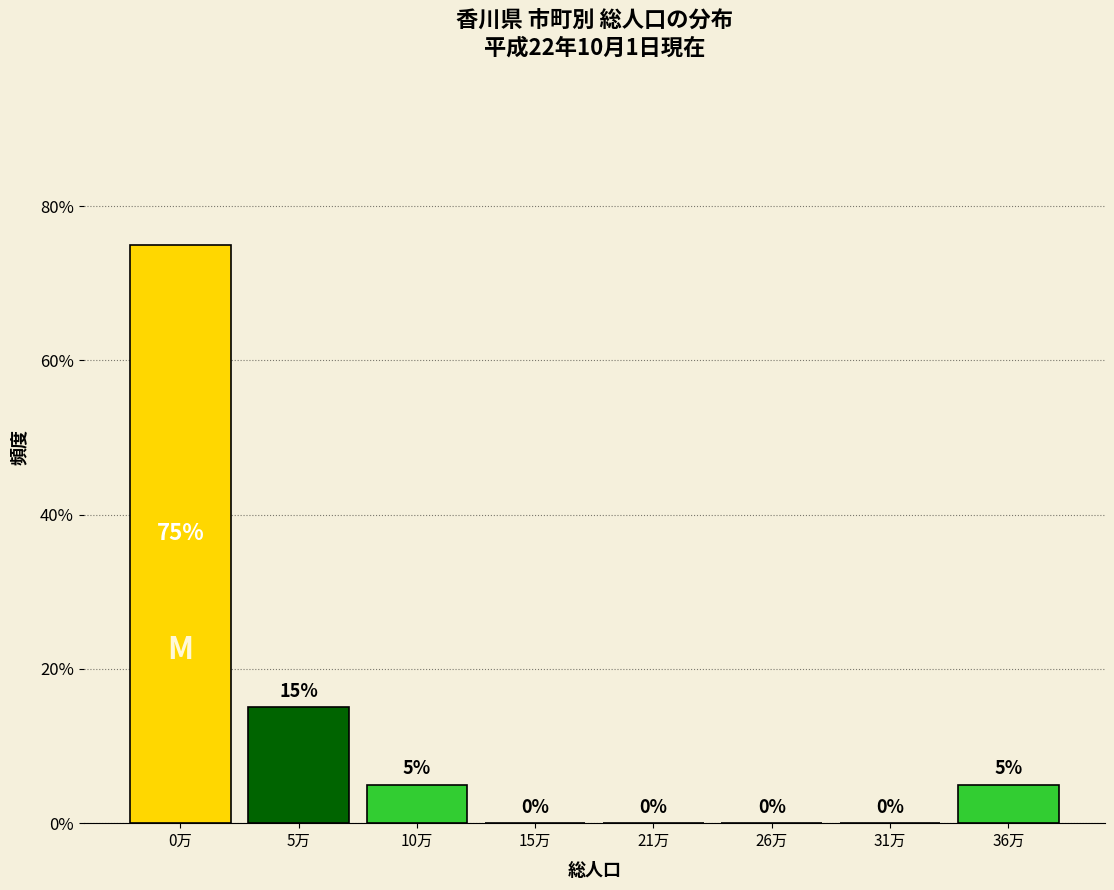

Reading left to right, what are all the values shown in this chart?

0万=75	5万=15	10万=5	15万=0	21万=0	26万=0	31万=0	36万=5